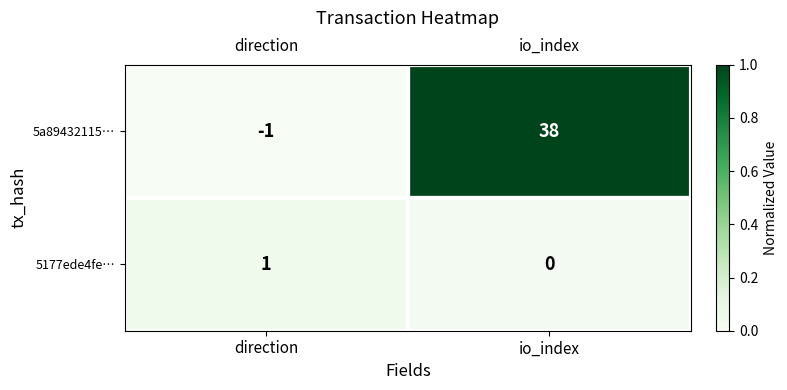

At which label is 5177ede4fe… closest to 0?

io_index